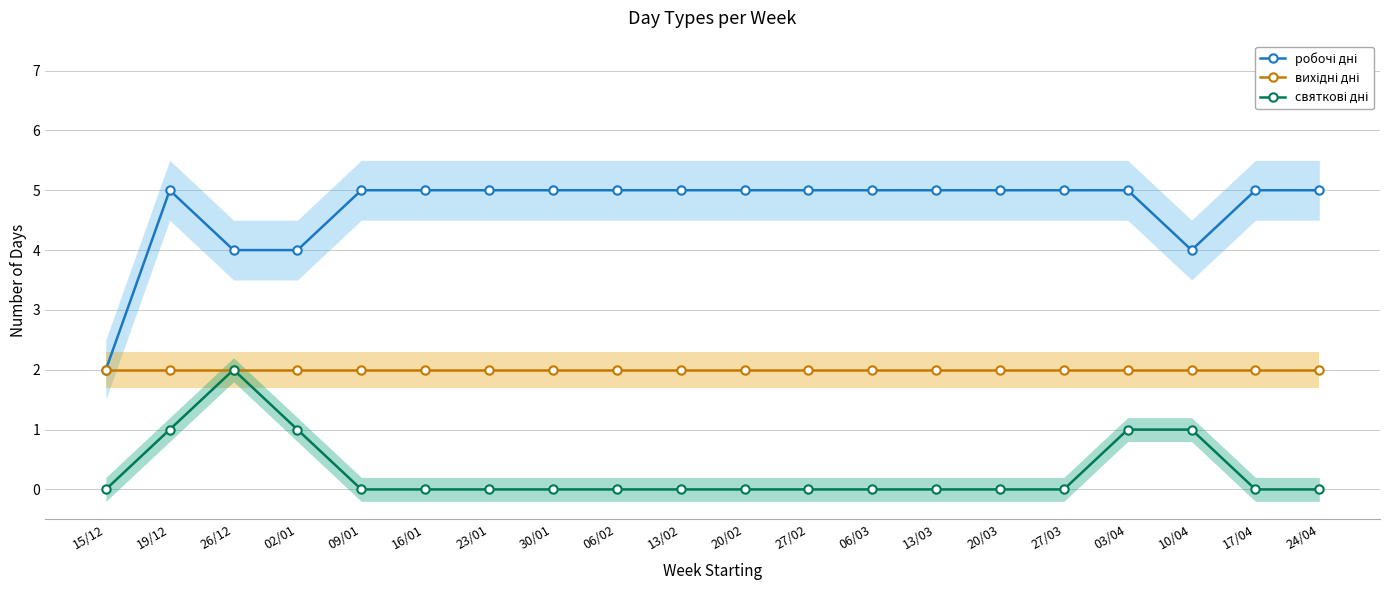

What is the value of the робочі дні point at the 16th from the left?

5